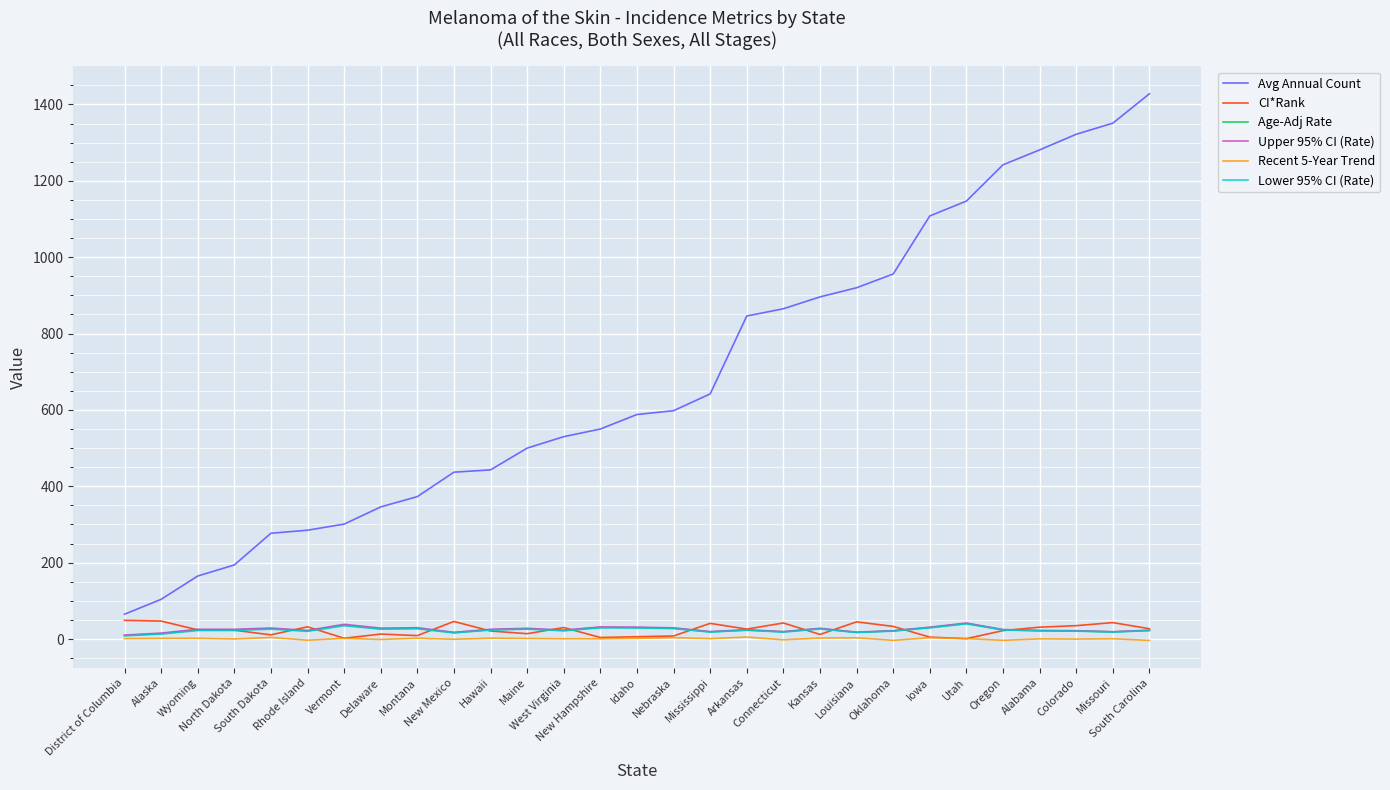

True or false: Age-Adj Rate and Avg Annual Count intersect in this chart.

False